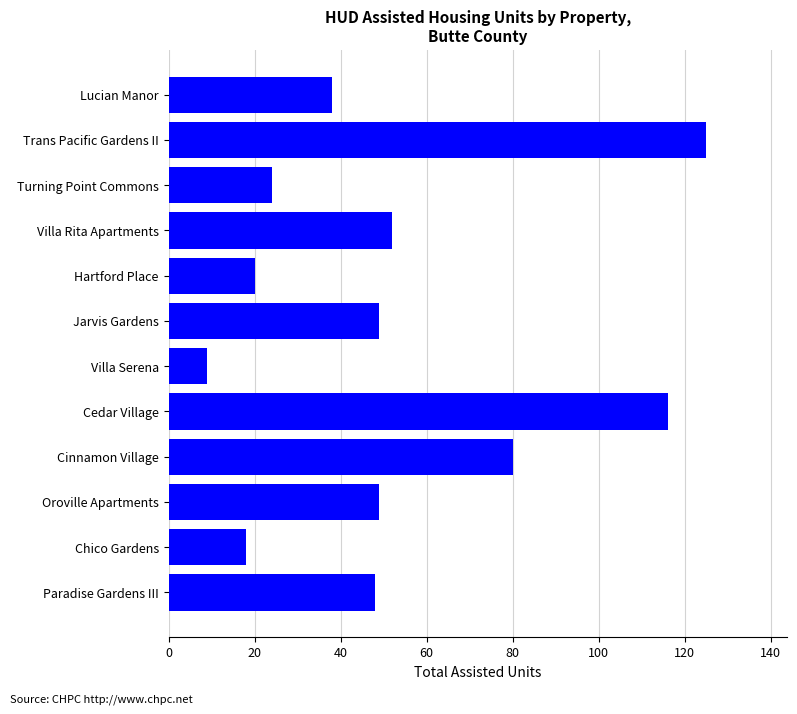

Reading top to bottom, extract all data points from this chart.

Lucian Manor=38	Trans Pacific Gardens II=125	Turning Point Commons=24	Villa Rita Apartments=52	Hartford Place=20	Jarvis Gardens=49	Villa Serena=9	Cedar Village=116	Cinnamon Village=80	Oroville Apartments=49	Chico Gardens=18	Paradise Gardens III=48